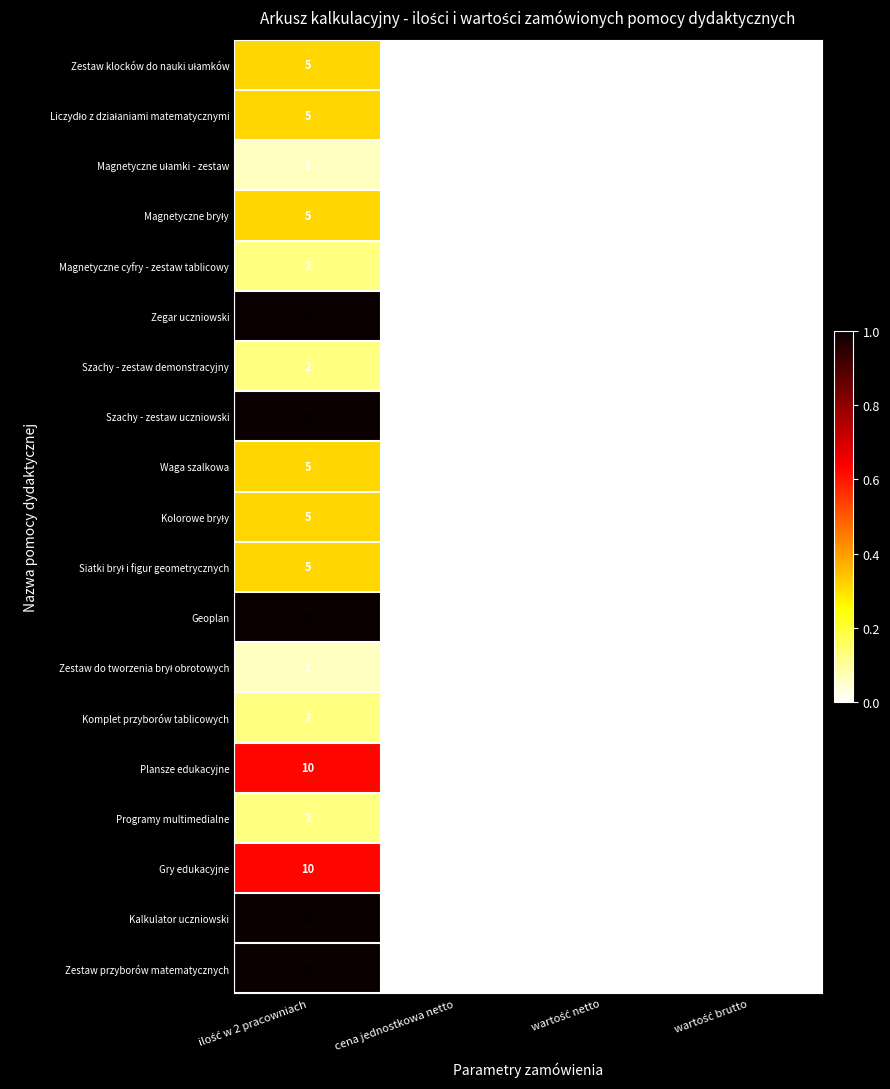

What is the average value of the Zestaw przyborów matematycznych series?

4